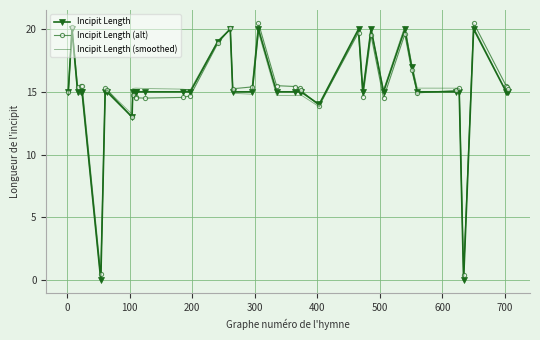

List the series in order of their peak value, lowest first.

Incipit Length, Incipit Length (smoothed), Incipit Length (alt)